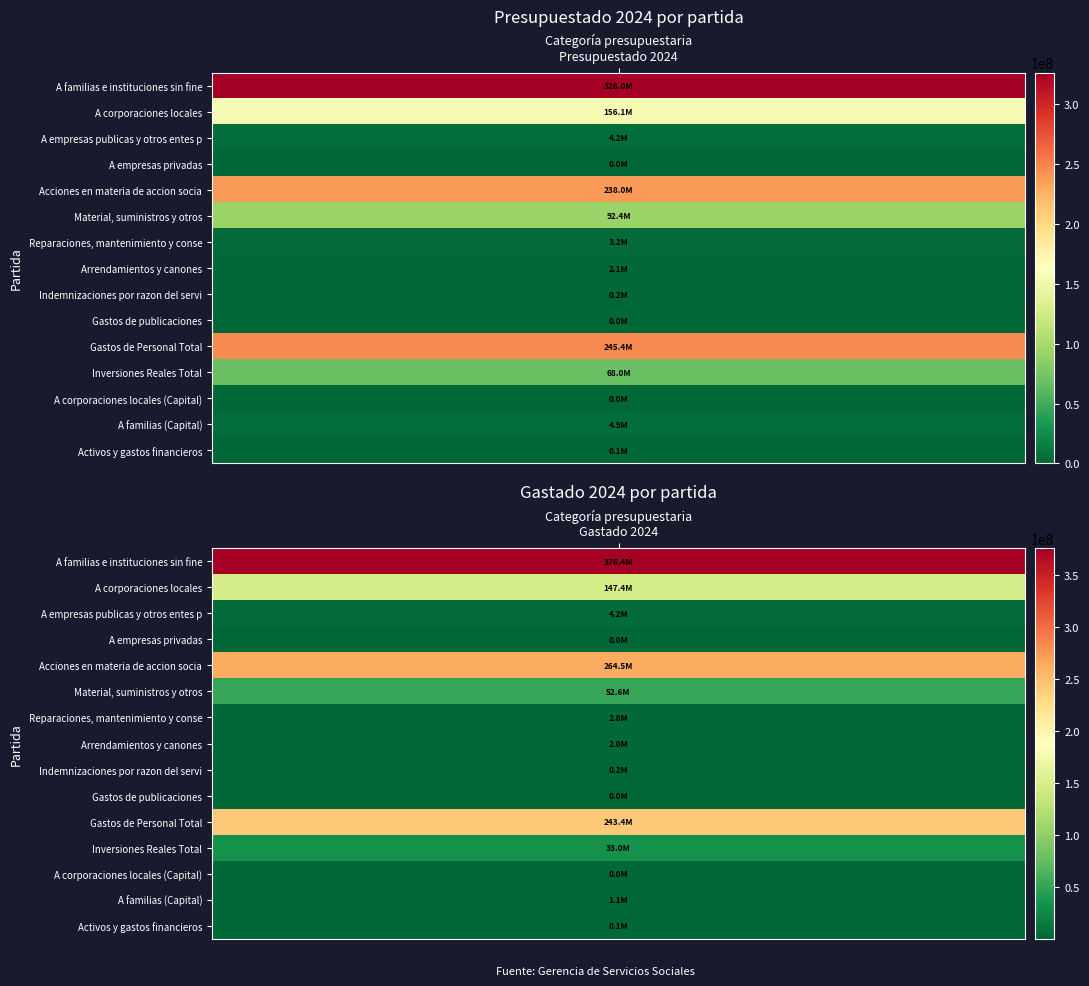

Count the number of categories in the chart.

2